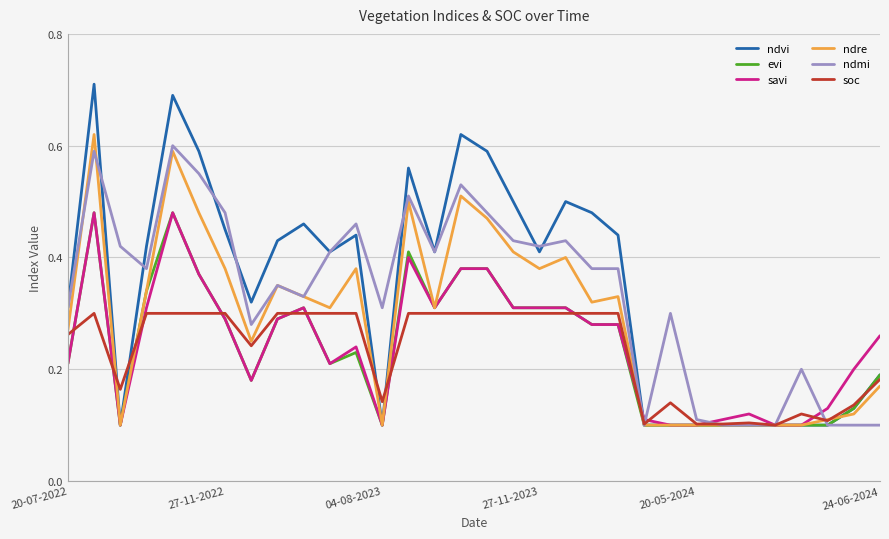

Which series has the widest spread of values?

ndvi